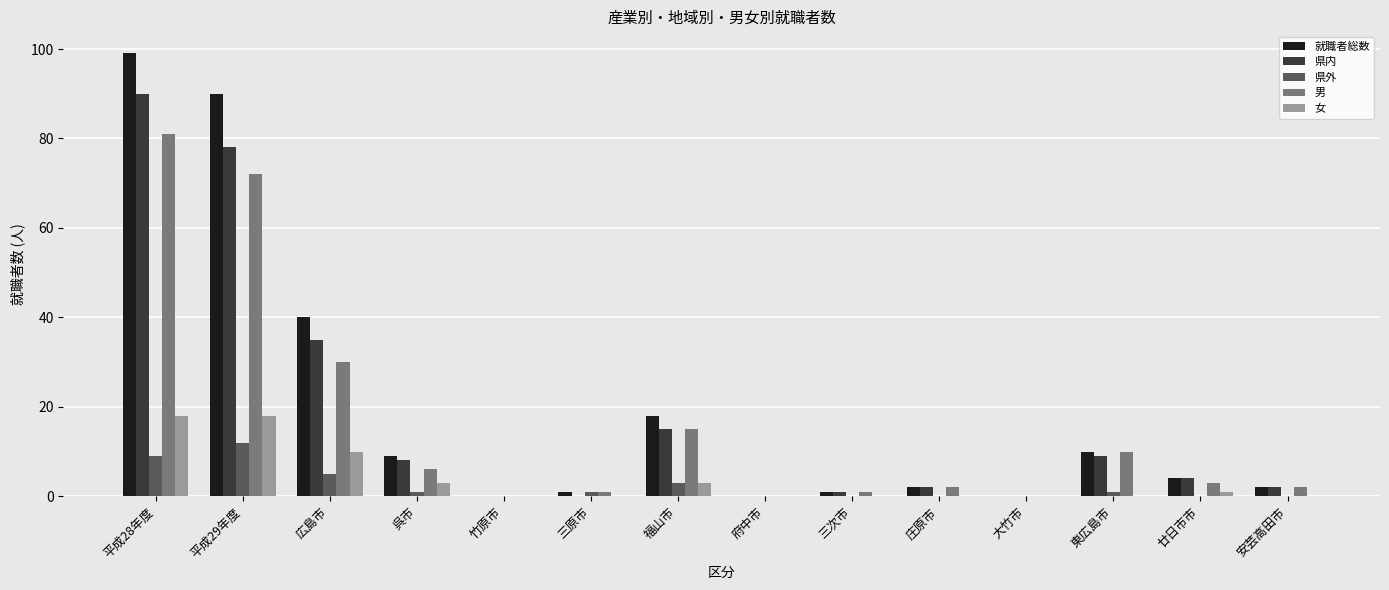

Which series has the largest range (max minus min)?

就職者総数